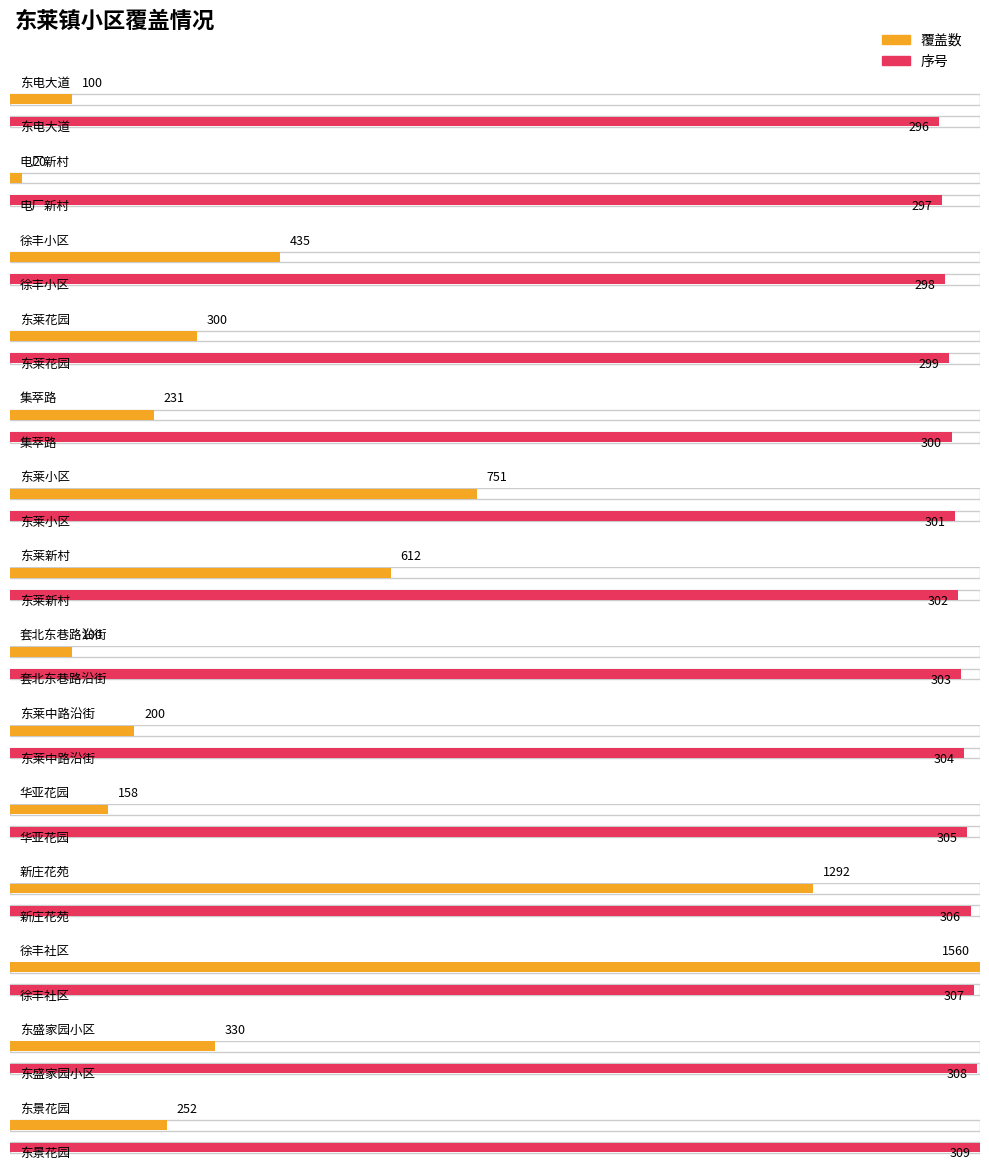

True or false: the data shows 1560 at 徐丰社区.

True